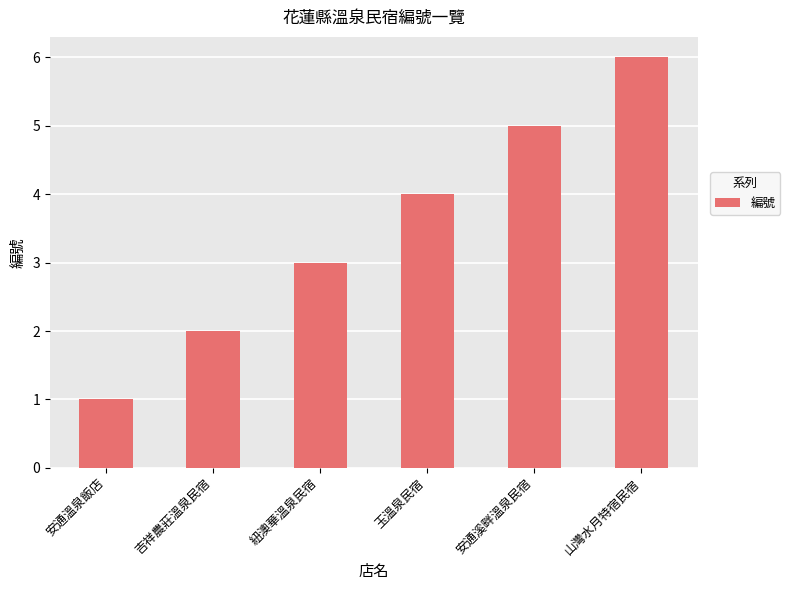

What is the value of the 1st bar from the left?

1